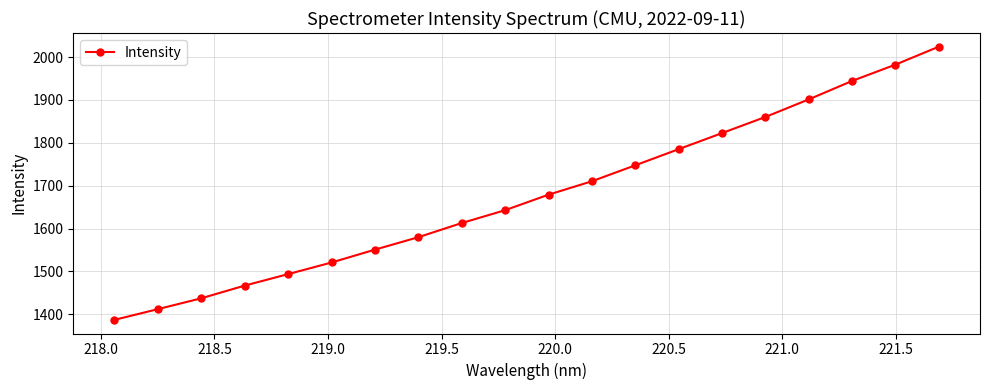

How many categories are shown in the chart?

20